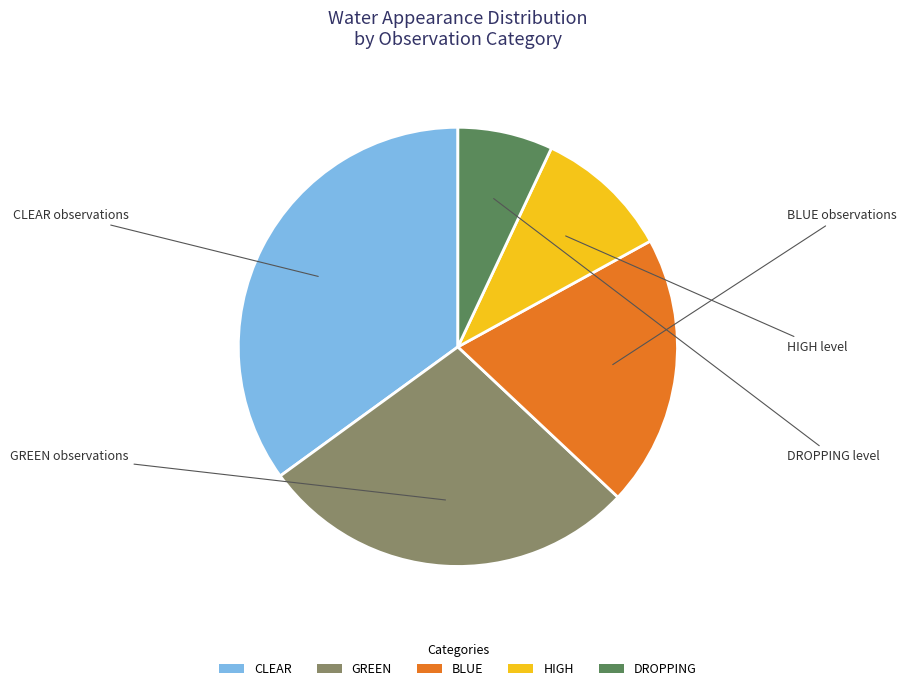

Between BLUE and GREEN, which is larger?

GREEN